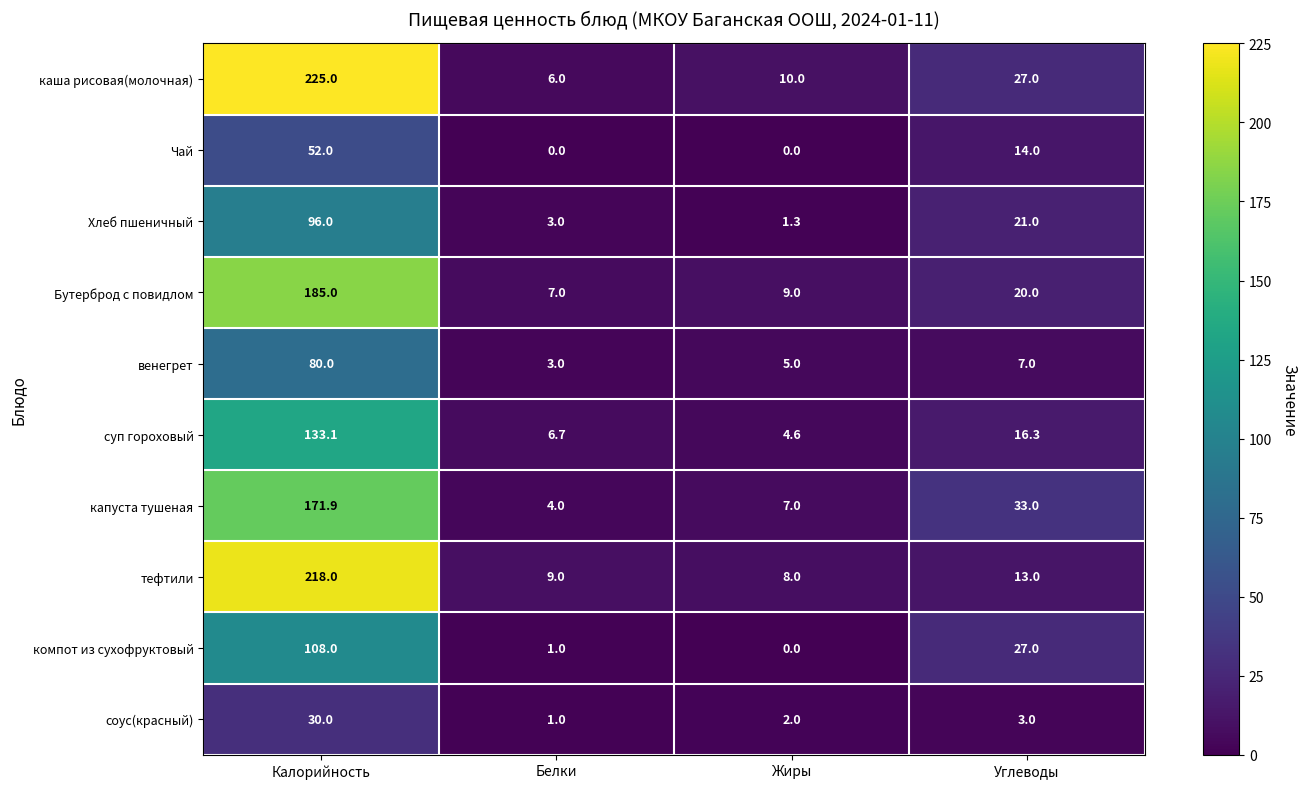

How many distinct data groups are displayed?

10